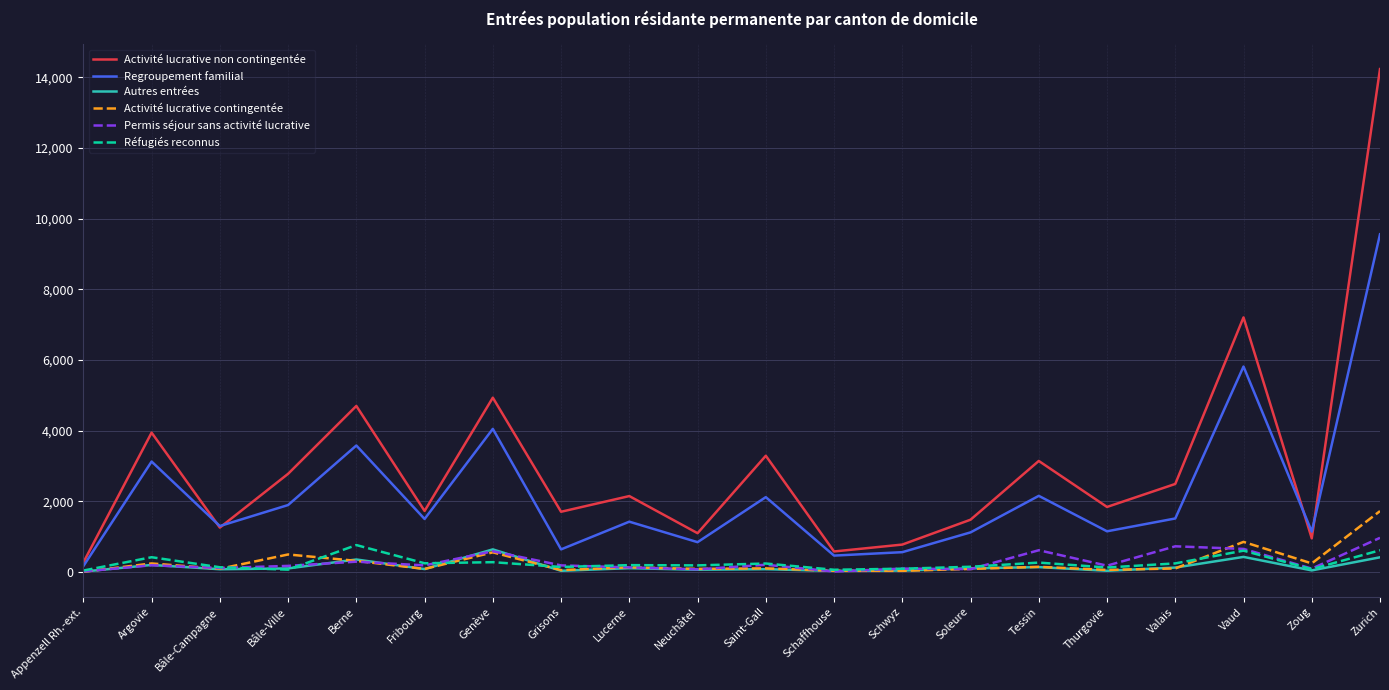

What is the sum of the Autres entrées values at Thurgovie and Grisons?

63